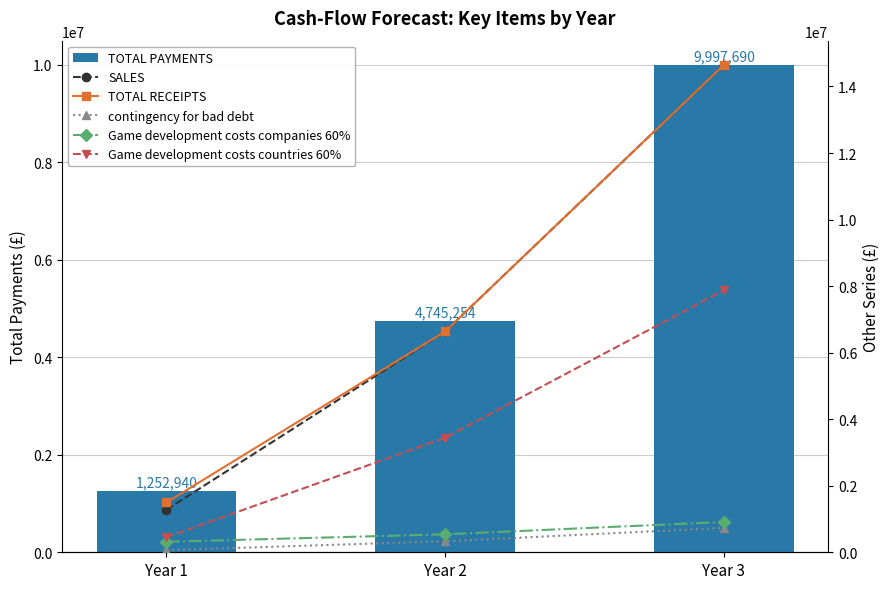

Rank the categories by Game development costs countries 60% value from lowest to highest.

Year 1, Year 2, Year 3